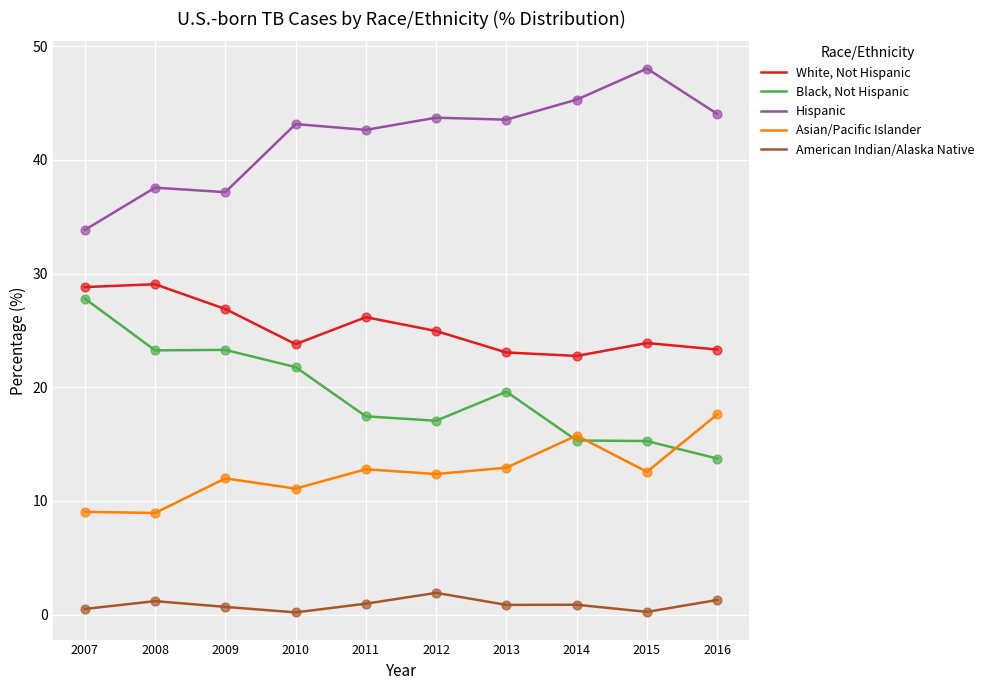

Is the value of White, Not Hispanic at 2011 greater than the value of Hispanic at 2007?

No